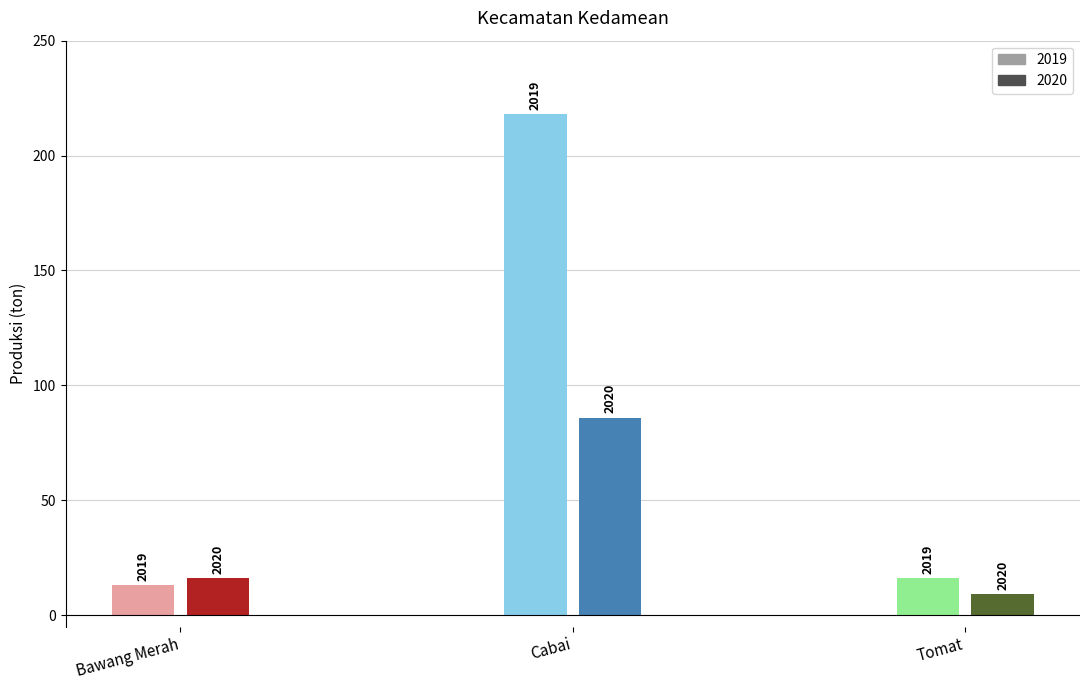

Which series has the largest total across all categories?

2019